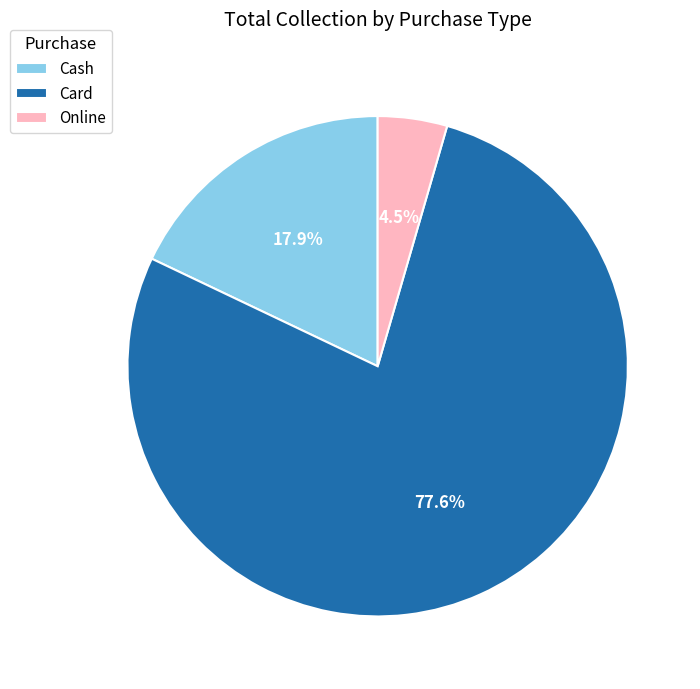

The Cash slice represents 6% of the pie. True or false?

False